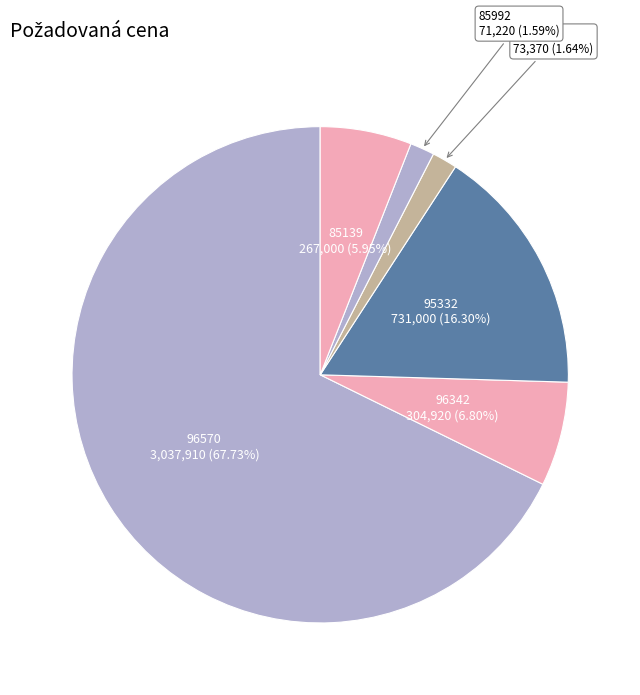

Count the number of slices in the pie.

6